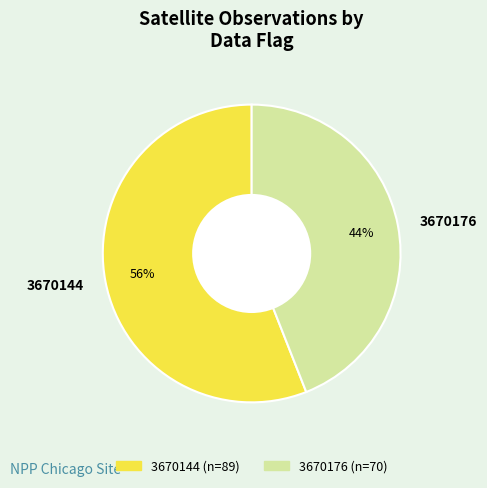

Approximately how many times larger is the value at 3670176 compared to 3670144?

0.8